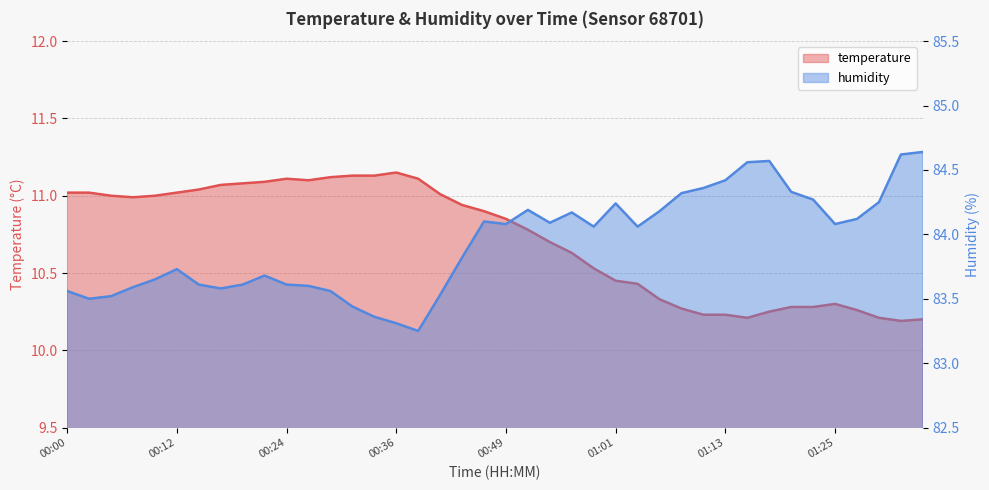

True or false: temperature has more than 1 interior local peaks.

True